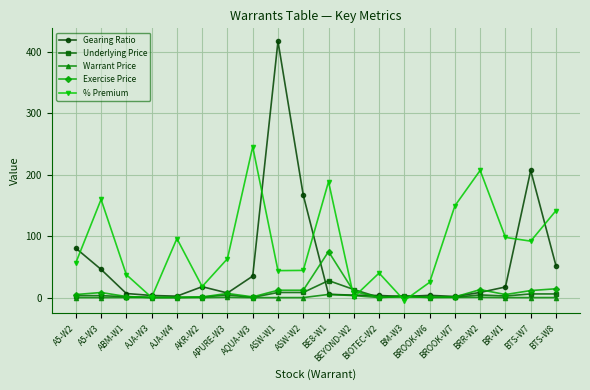

Does the chart have visible grid lines?

Yes